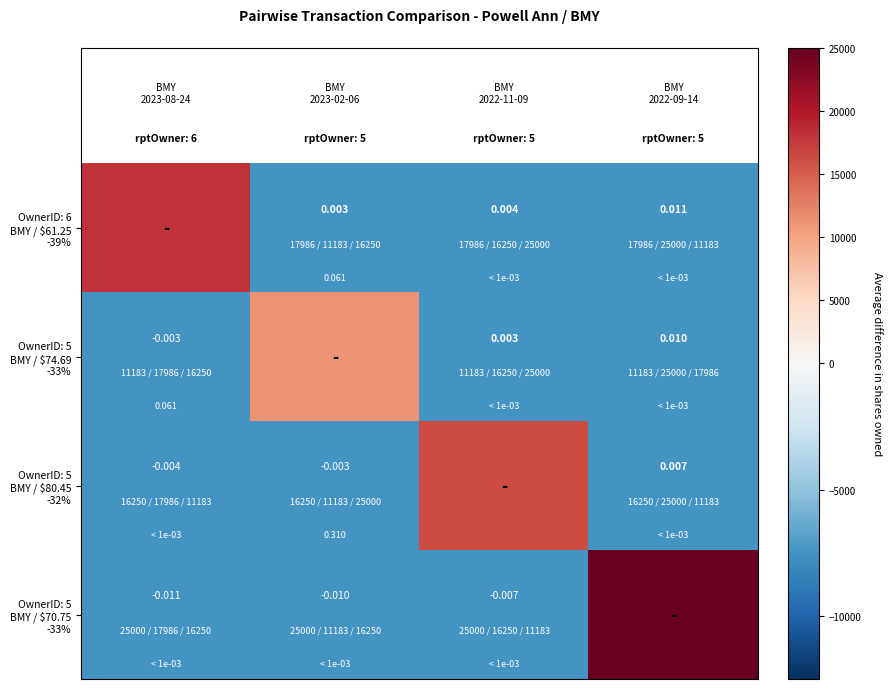

What is the total value across all series at 3?

2500